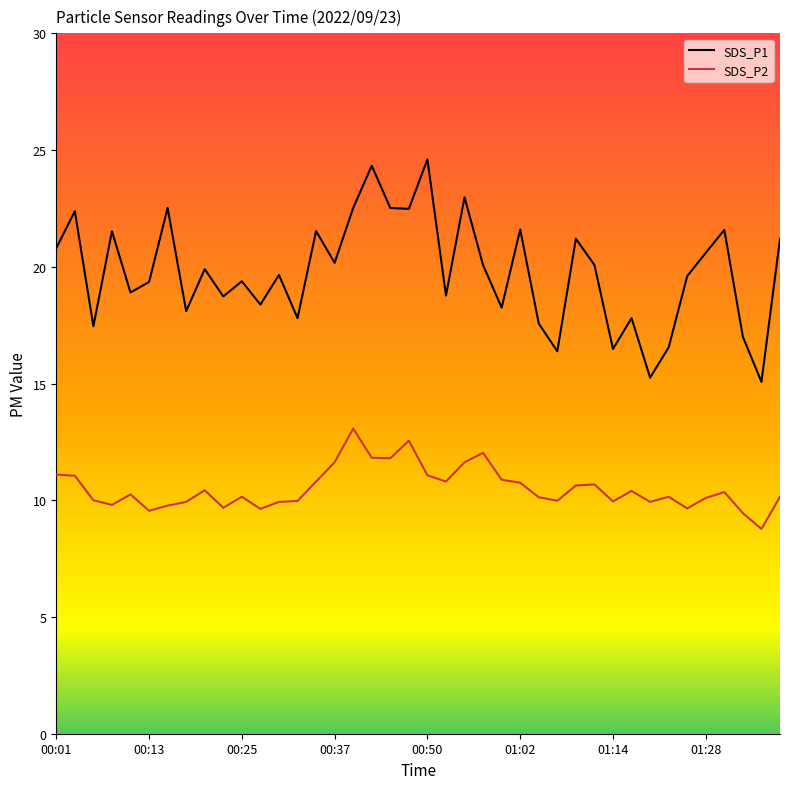

What is the average value of the SDS_P2 series?

10.5